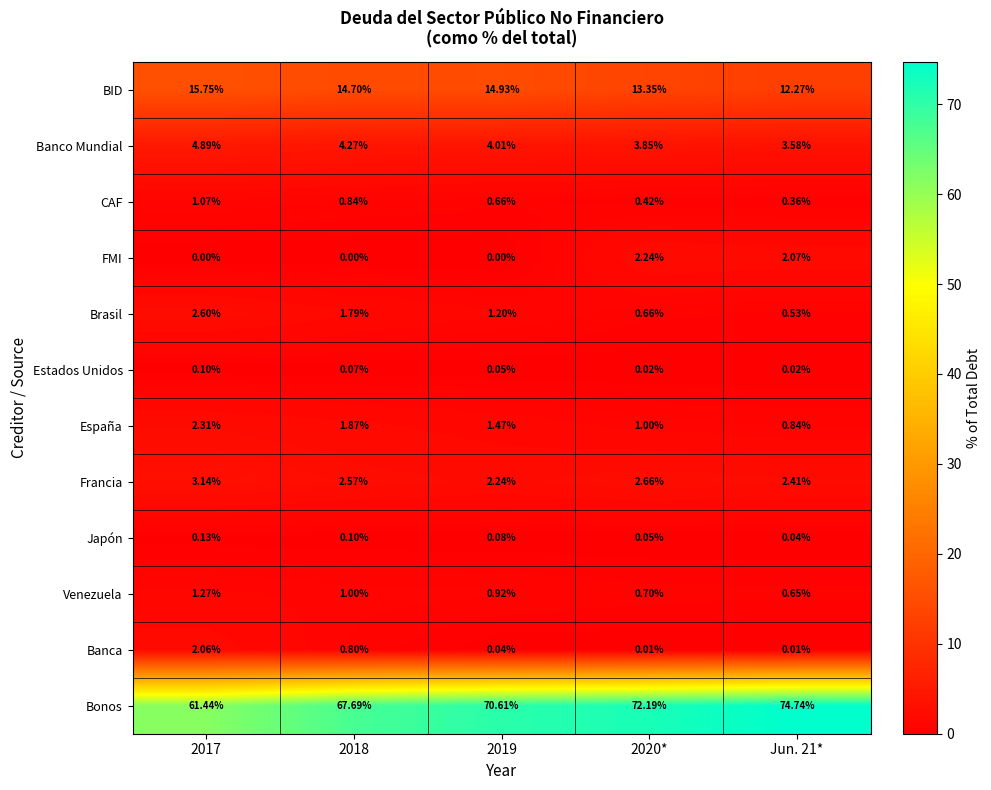

How many series are shown in this chart?

12